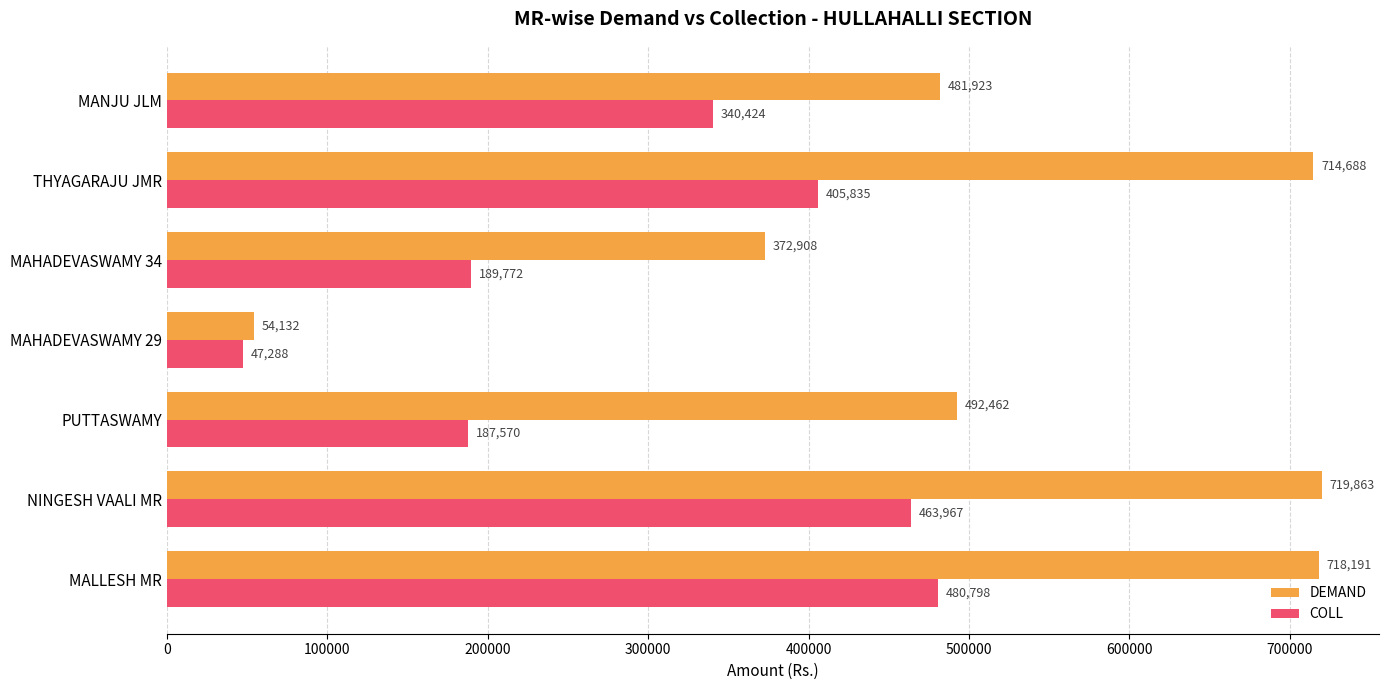

What are all the series names shown in the legend?

DEMAND, COLL